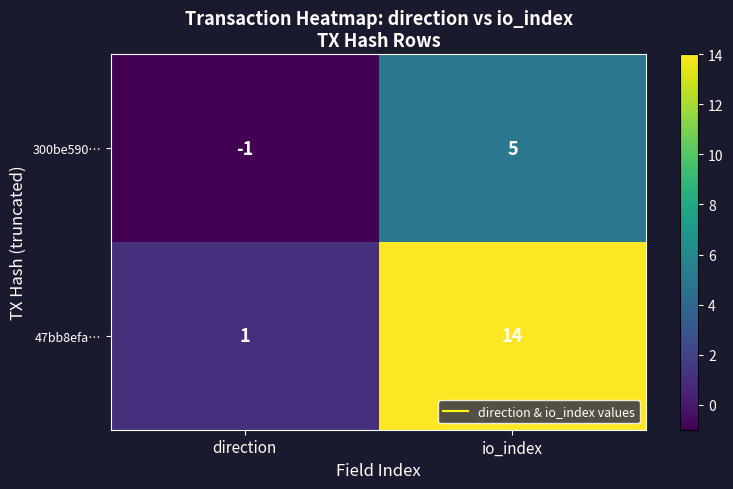

List the series in order of their peak value, highest first.

47bb8efa…, 300be590…